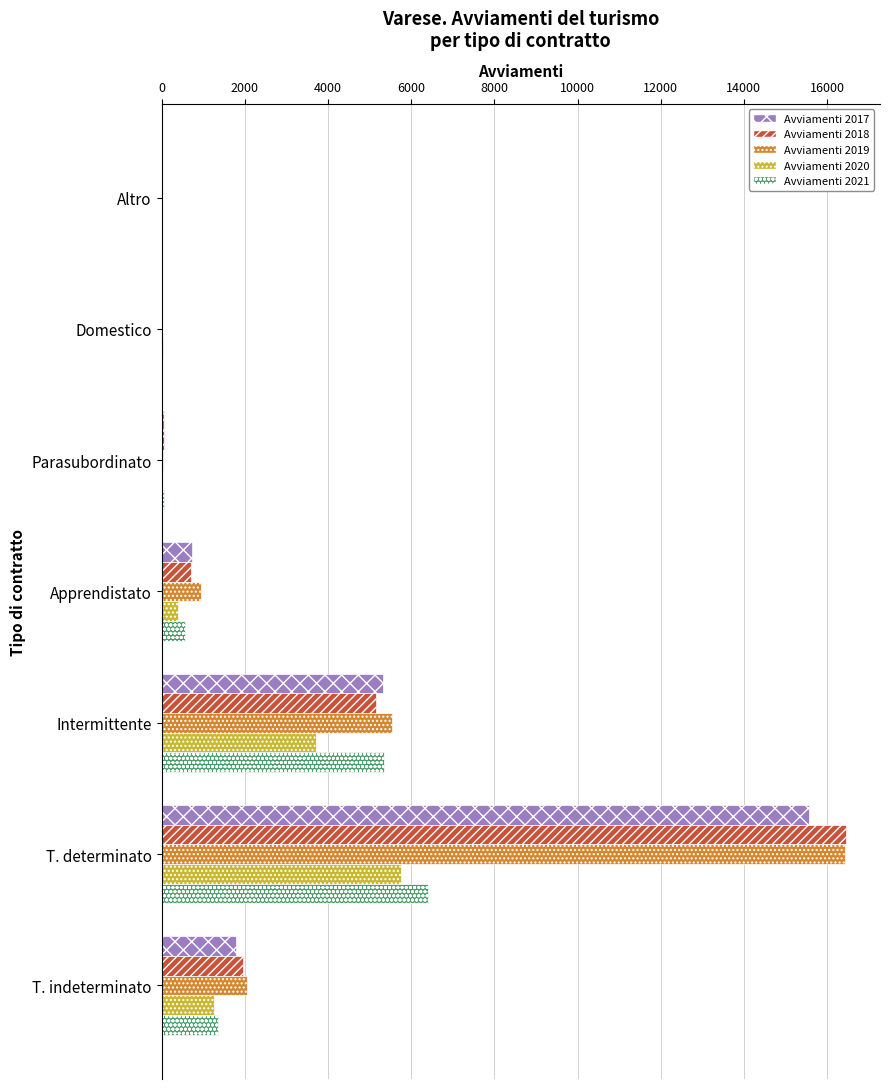

True or false: Avviamenti 2020 has a value of 3718 at Intermittente.

True